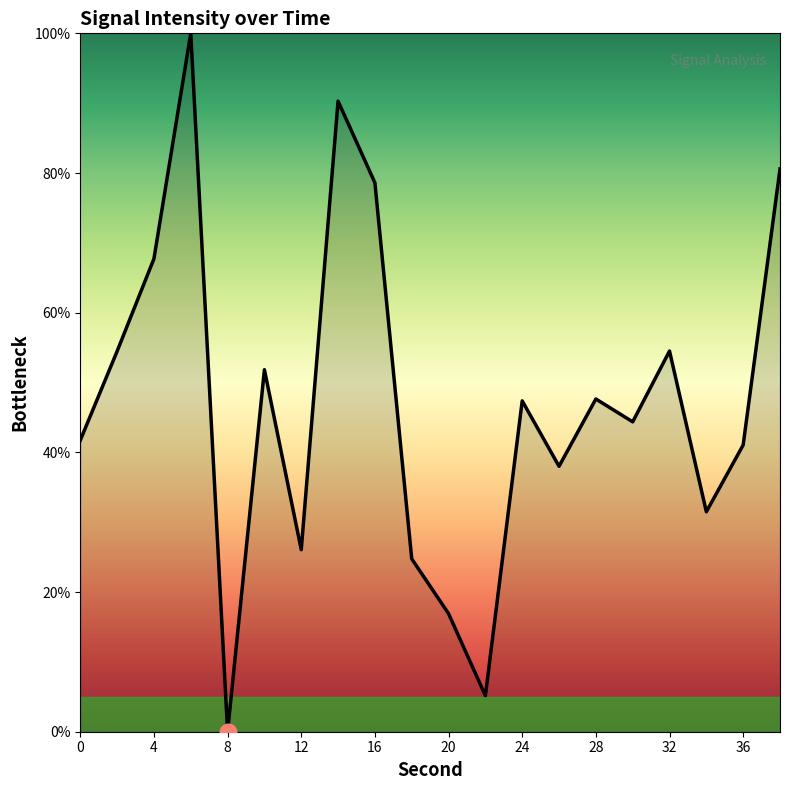

What is the greatest value displayed?

100.0